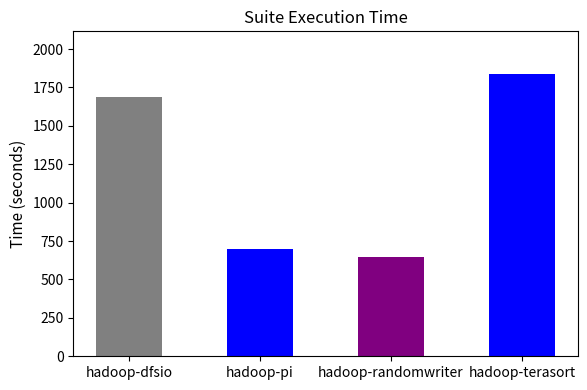

How many bars are there in total?

4